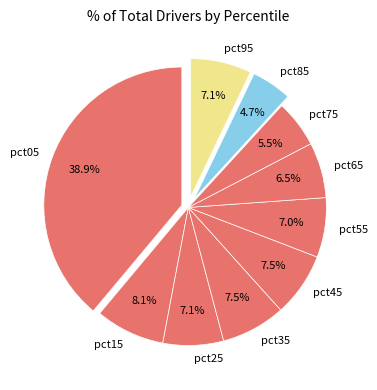

What percentage is NOT represented by pct35?

92.5%